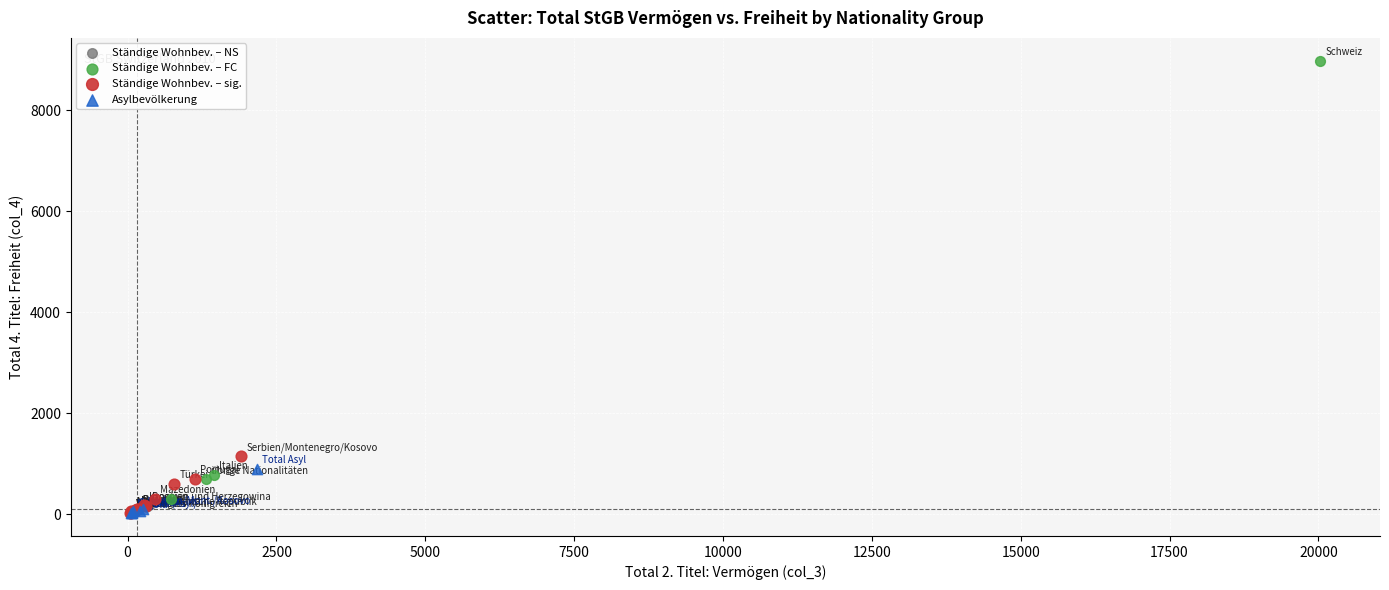

Which series contains the highest Y value?

Ständige Wohnbev. – FC